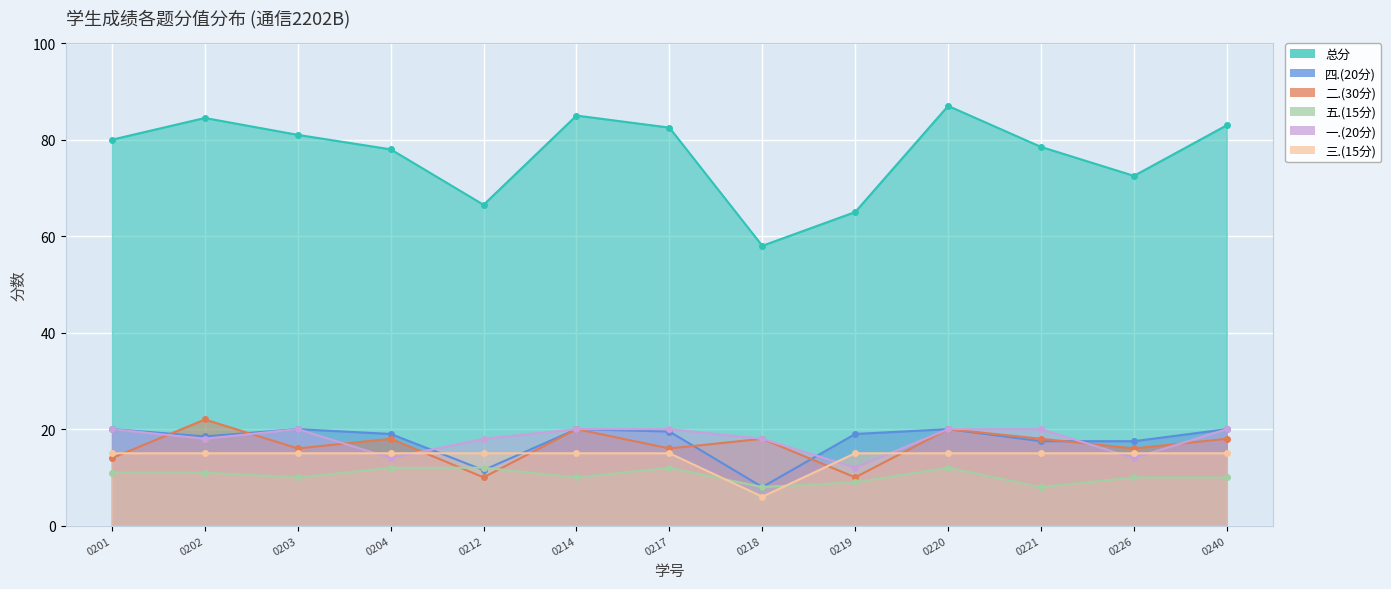

How many values in the 四.(20分) series exceed 19?

6